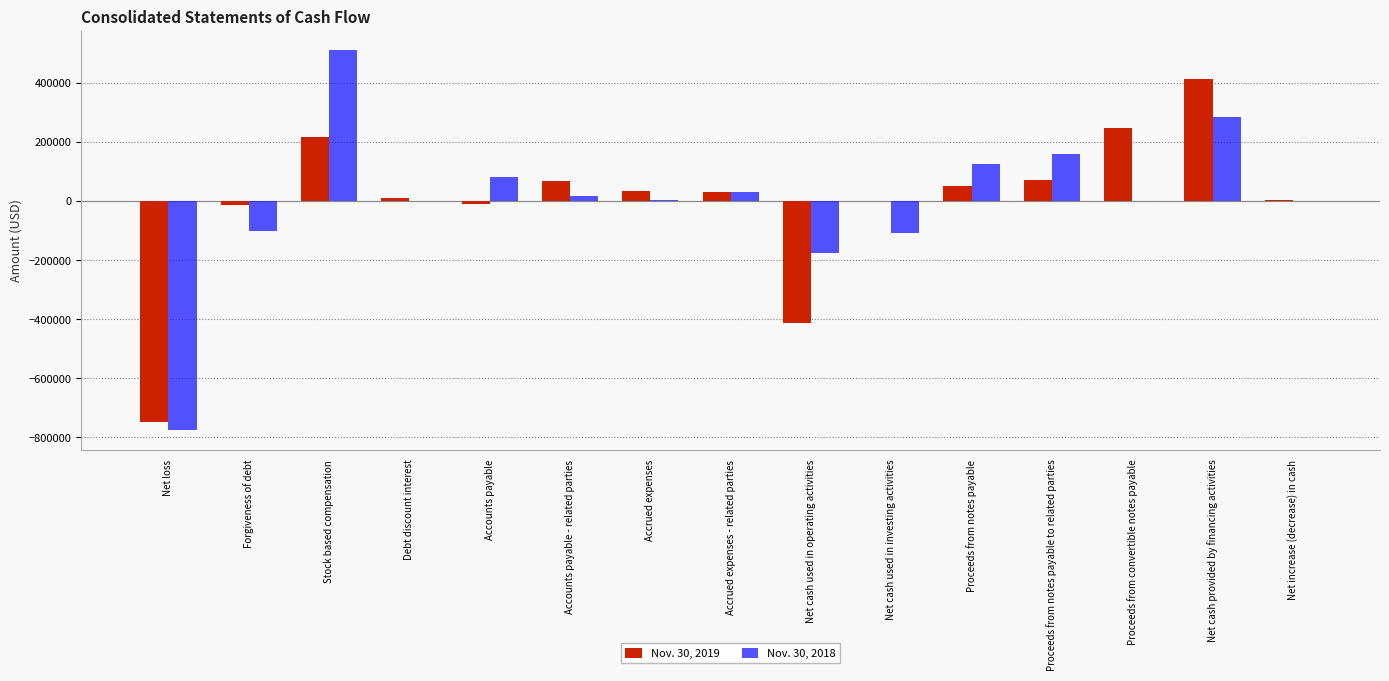

How many groups of bars are there?

15